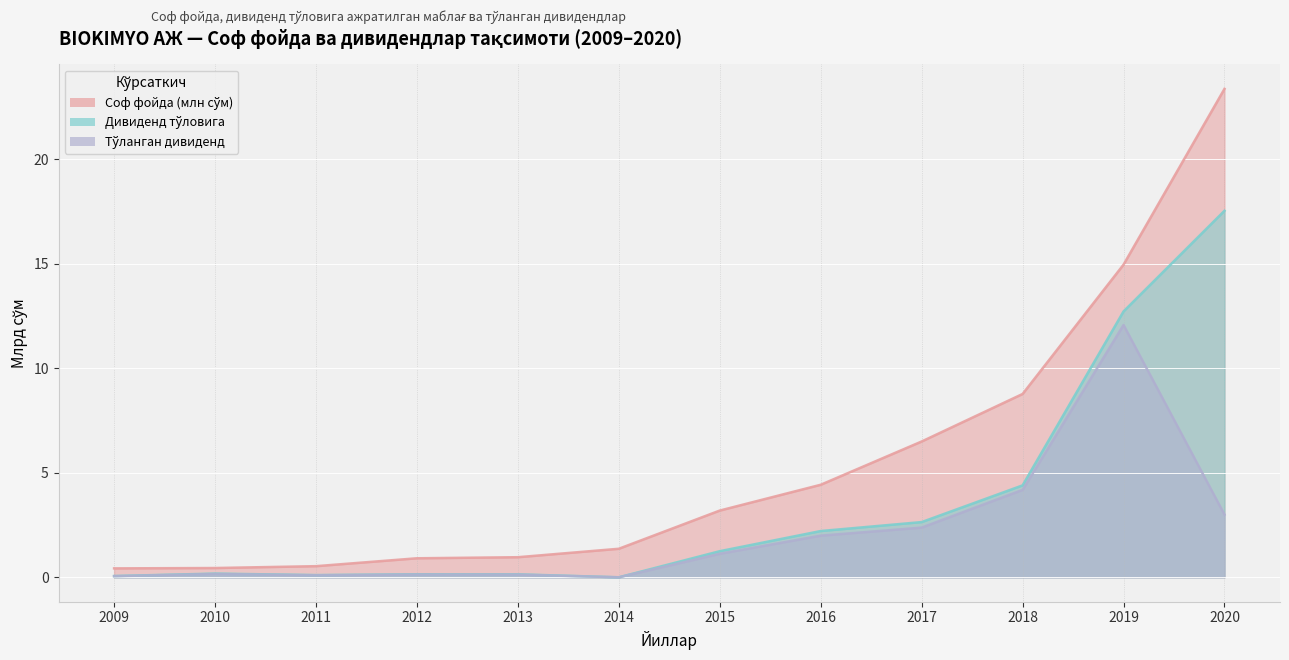

What are all the series names shown in the legend?

Соф фойда (млн сўм), Дивиденд тўловига, Тўланган дивиденд